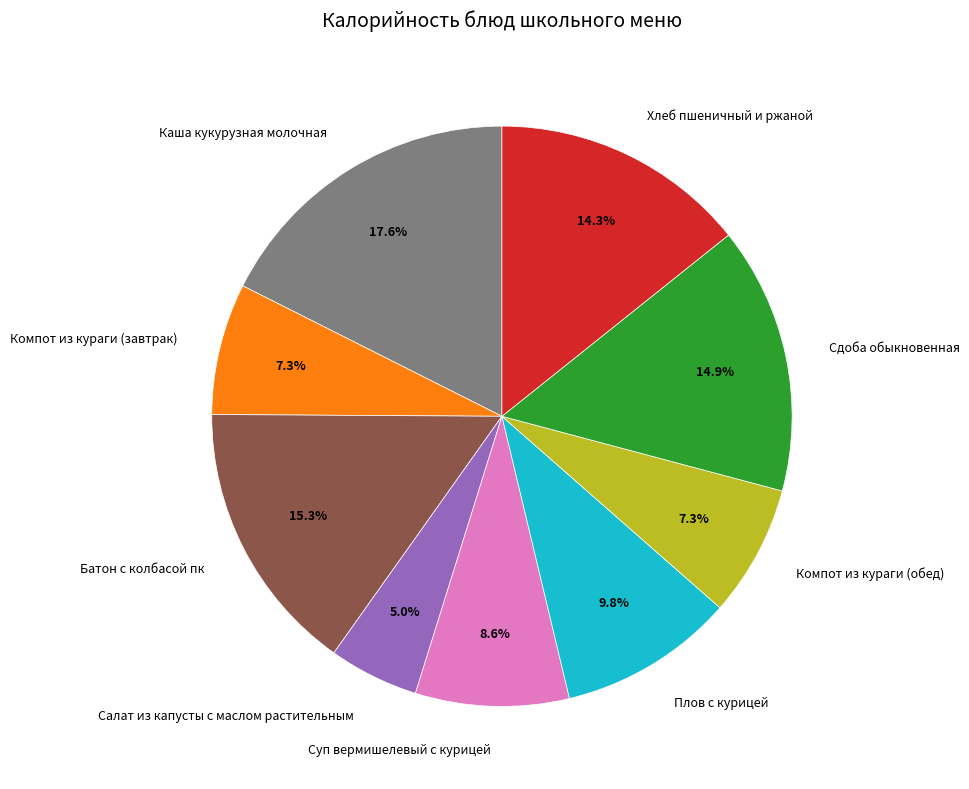

Is there a majority slice in this chart?

No